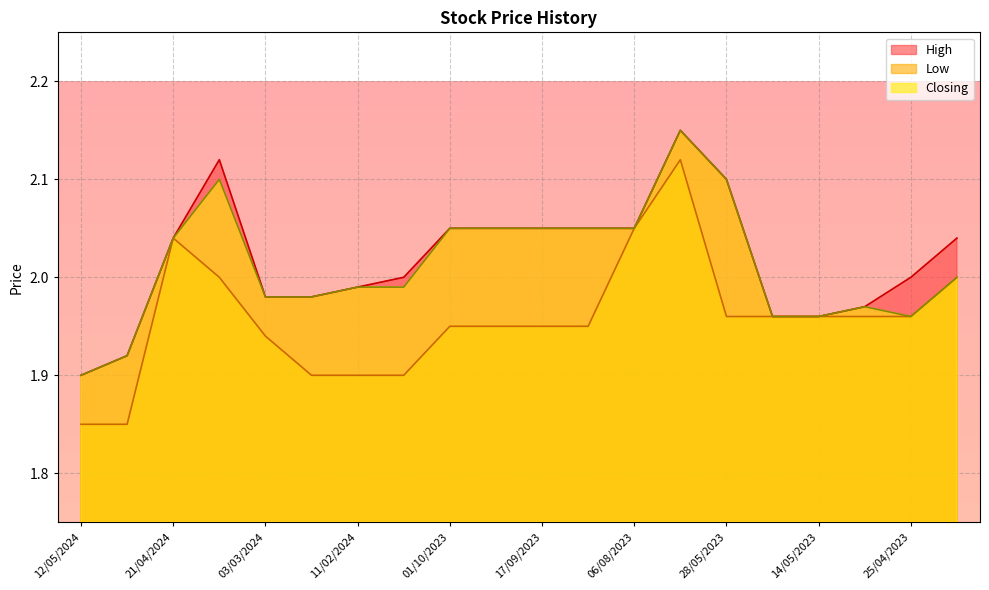

Reading left to right, transcribe all the data shown in this chart.

High: 1.9	1.9	2.0	2.1	2.0	2.0	2.0	2.0	2.0	2.0	2.0	2.0	2.0	2.1	2.1	2.0	2.0	2.0	2.0	2.0
Low: 1.9	1.9	2.0	2.0	1.9	1.9	1.9	1.9	1.9	1.9	1.9	1.9	2.0	2.1	2.0	2.0	2.0	2.0	2.0	2.0
Closing: 1.9	1.9	2.0	2.1	2.0	2.0	2.0	2.0	2.0	2.0	2.0	2.0	2.0	2.1	2.1	2.0	2.0	2.0	2.0	2.0